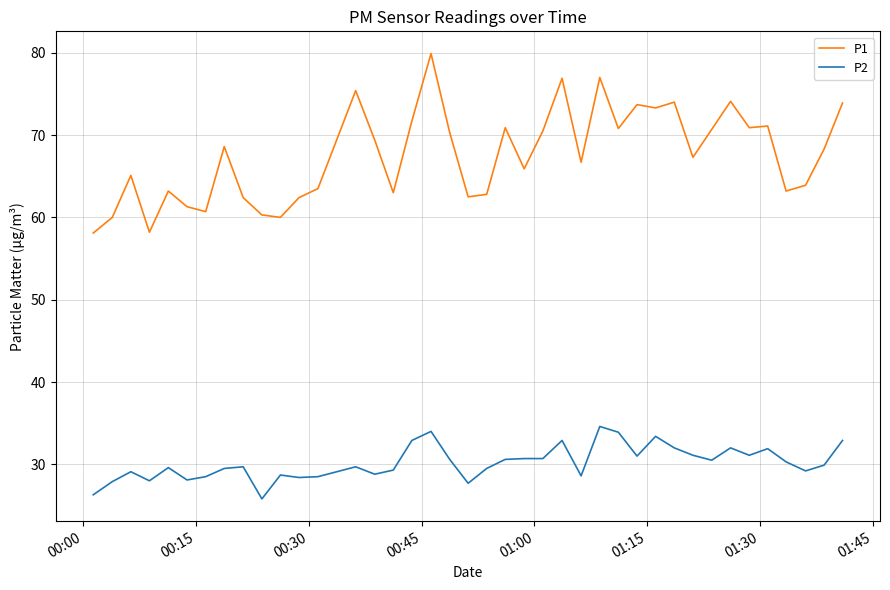

What is the minimum value for P1?

58.1